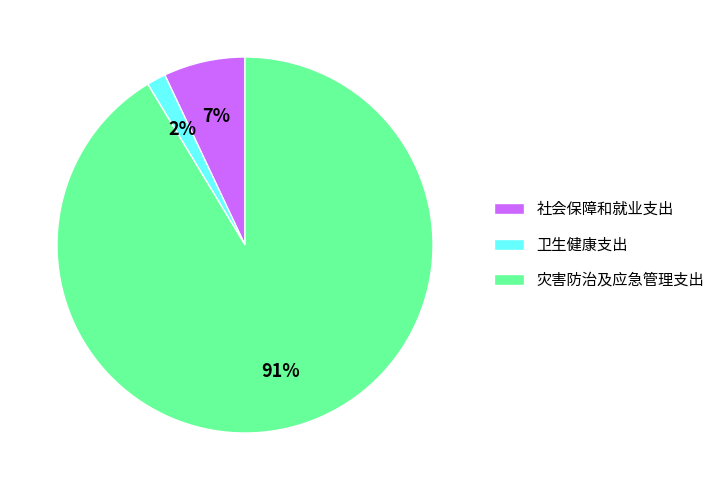

How many segments does this pie chart have?

3